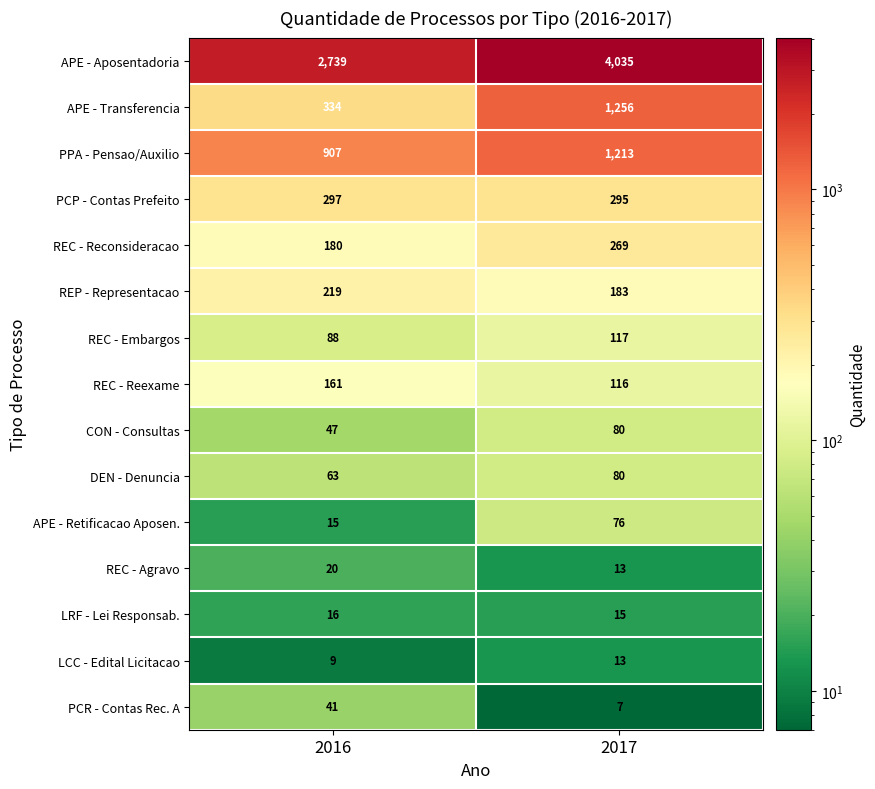

What is the sum of all LCC - Edital Licitacao values?

22